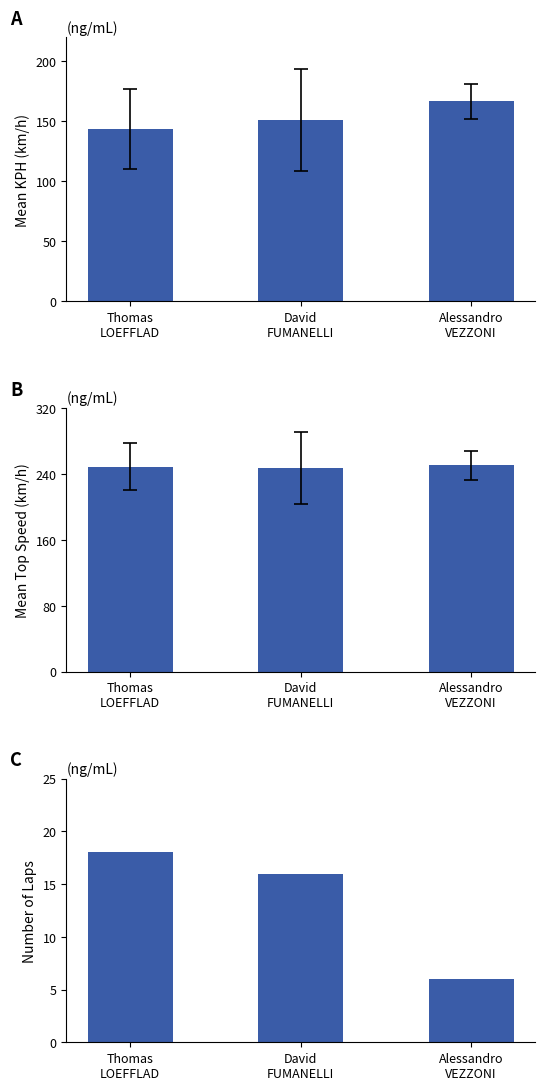

What is the difference between the highest and lowest values at Thomas
LOEFFLAD?

230.8